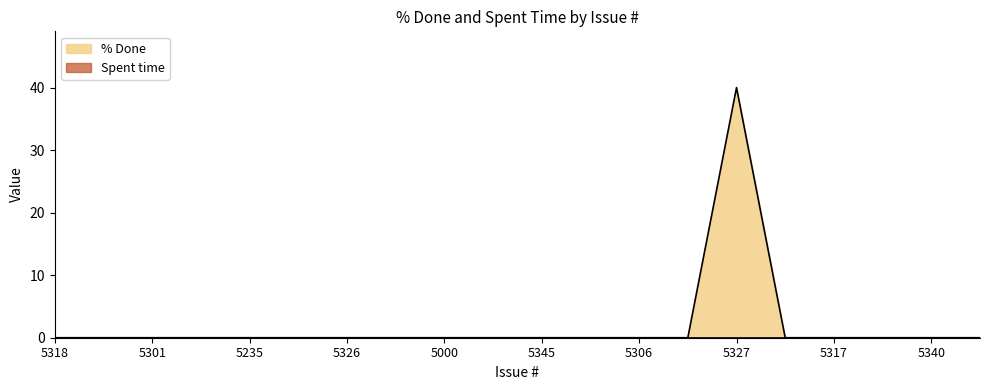

Reading left to right, list all the values displayed in this chart.

5318=0	5257=0	5301=0	5236=0	5235=0	5315=0	5326=0	5292=0	5000=0	5312=0	5345=0	5316=0	5306=0	5256=0	5327=40	5331=0	5317=0	5291=0	5340=0	5339=0